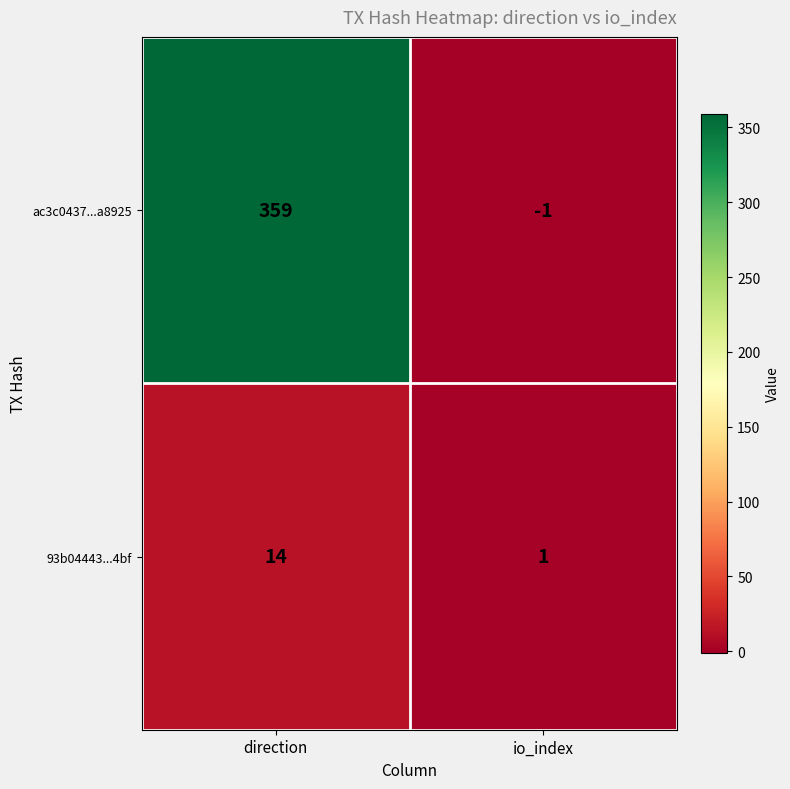

At how many categories does at least one series exceed 19?

1